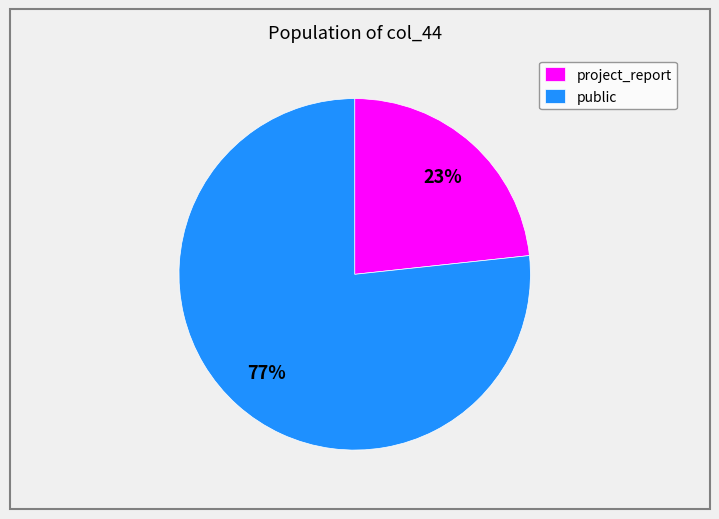

Combined, do public and project_report account for over 50%?

Yes